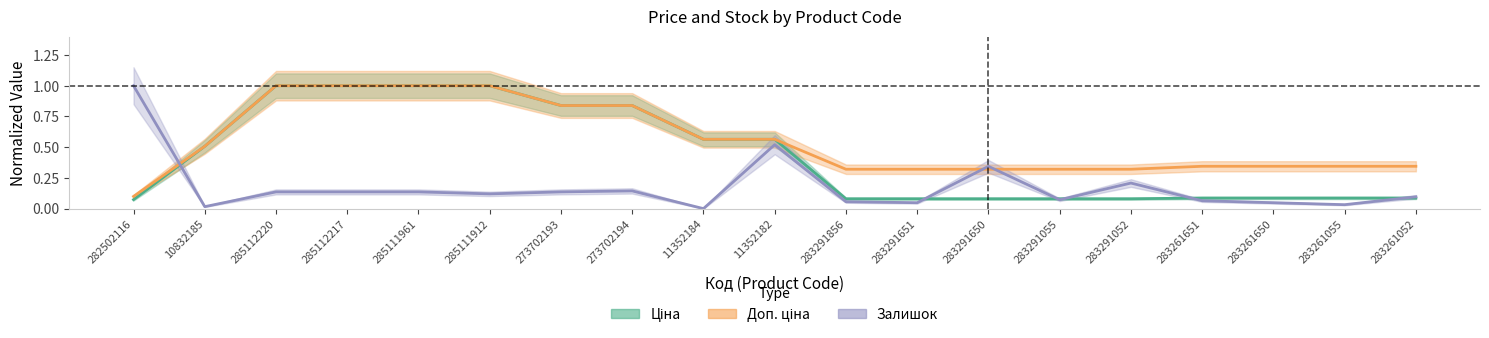

Which label corresponds to the largest value in the chart?

285112220